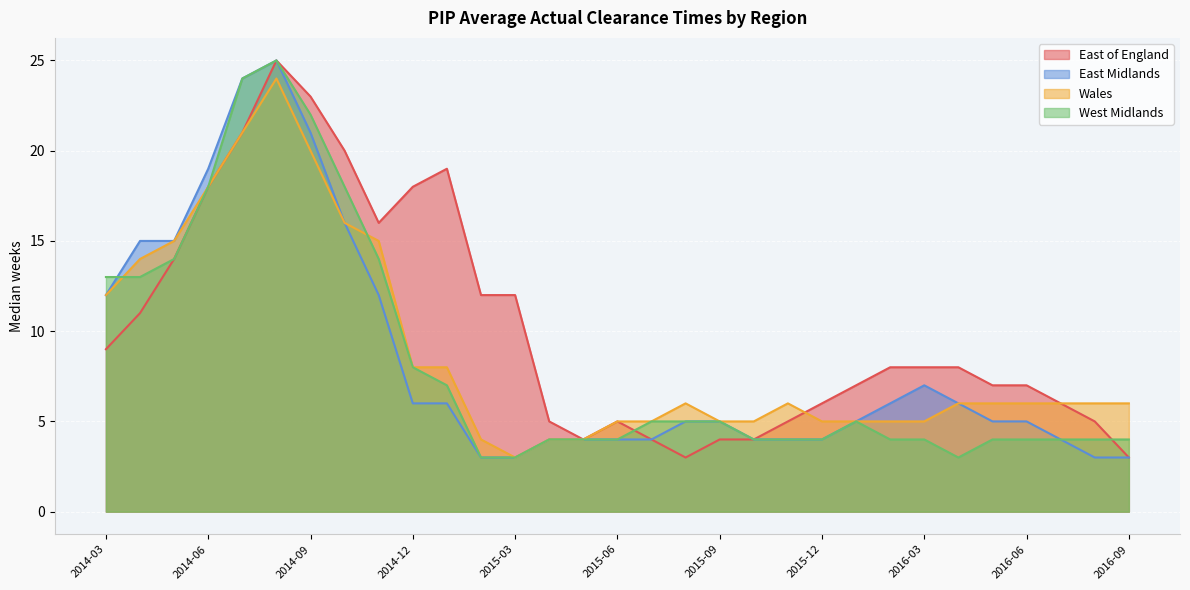

Reading left to right, list all the values displayed in this chart.

East of England: 9	11	14	18	21	25	23	20	16	18	19	12	12	5	4	5	4	3	4	4	5	6	7	8	8	8	7	7	6	5	3
East Midlands: 12	15	15	19	24	25	21	16	12	6	6	3	3	4	4	4	4	5	5	4	4	4	5	6	7	6	5	5	4	3	3
Wales: 12	14	15	18	21	24	20	16	15	8	8	4	3	4	4	5	5	6	5	5	6	5	5	5	5	6	6	6	6	6	6
West Midlands: 13	13	14	18	24	25	22	18	14	8	7	3	3	4	4	4	5	5	5	4	4	4	5	4	4	3	4	4	4	4	4